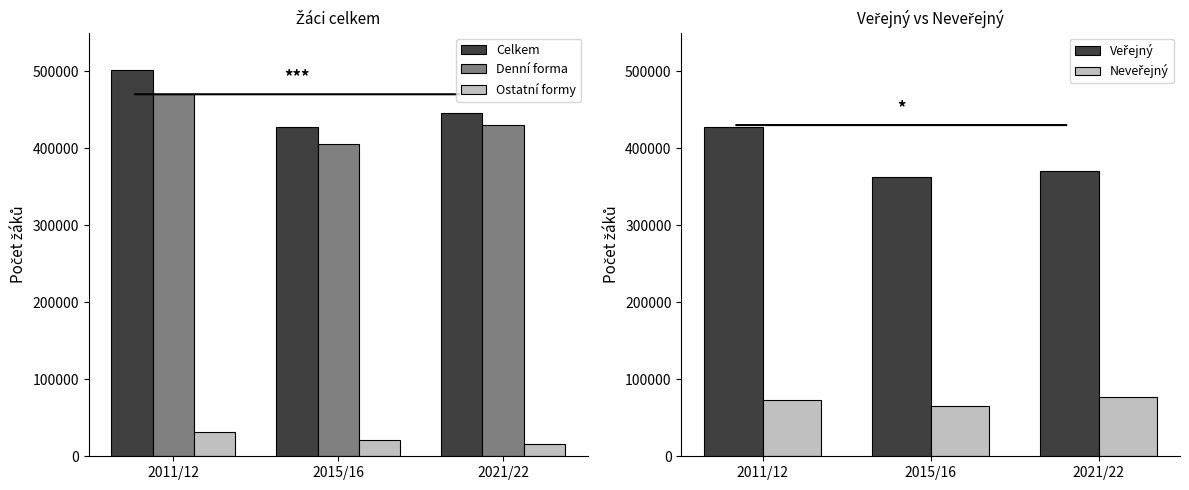

Reading left to right, list all the values displayed in this chart.

Celkem: 501220	427107	446254
Denní forma: 470347	405631	430216
Ostatní formy: 30873	21476	16038
Veřejný: 427513	362298	369823
Neveřejný: 73707	64809	76431